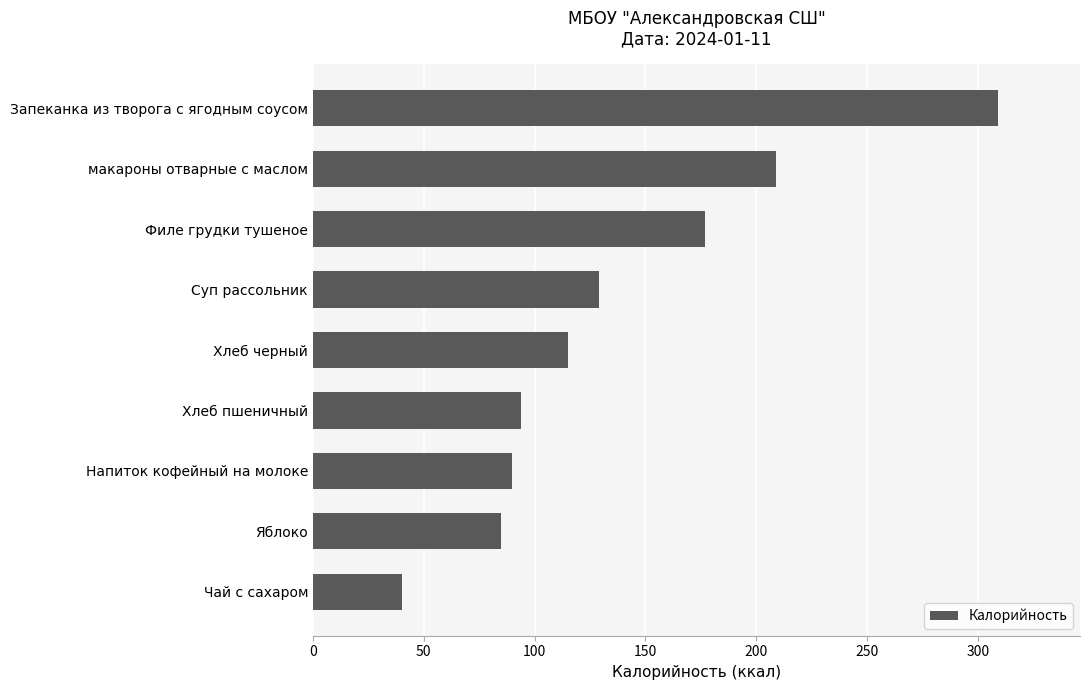

What is the difference between the maximum and second lowest values?

224